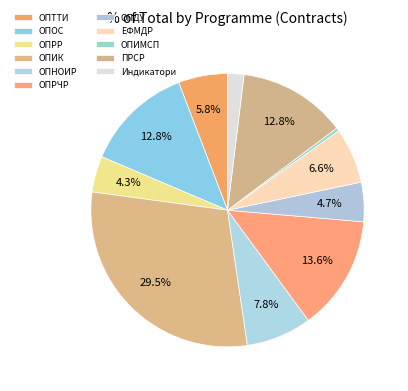

Which category has the biggest portion of the pie?

ОПИК